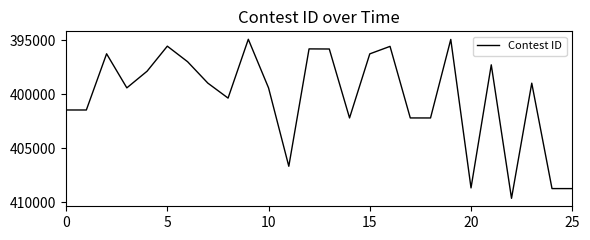

What is the greatest value displayed?

409622